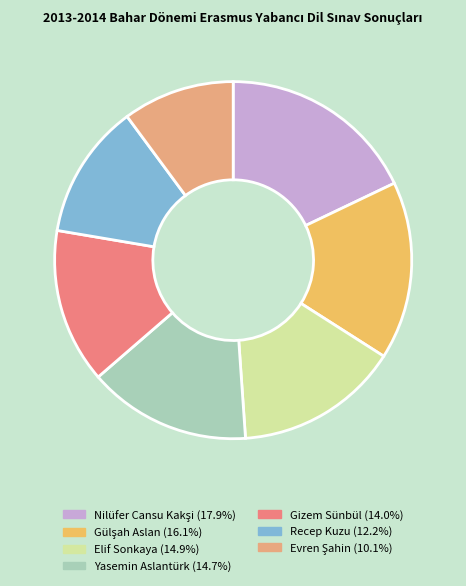

Does Elif Sonkaya represent more than half of the total?

No